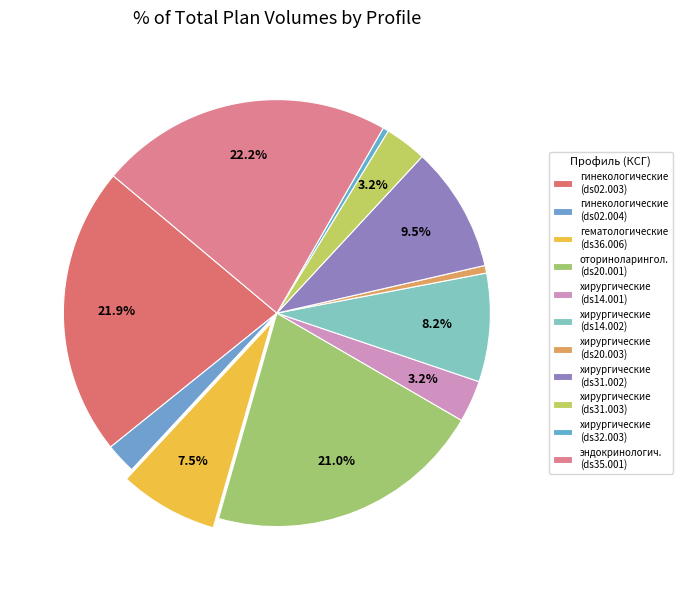

Count the number of slices in the pie.

11